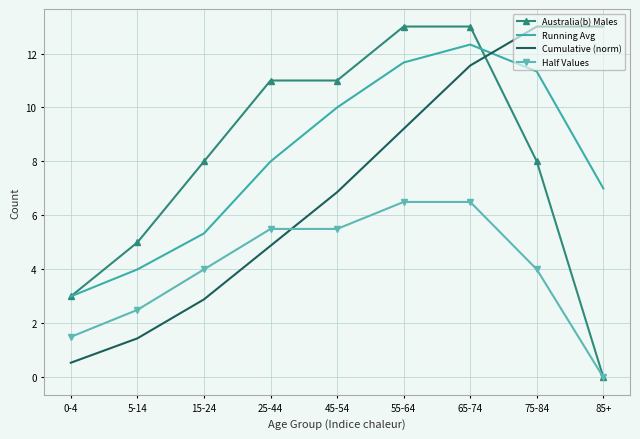

True or false: Half Values has a value of 2.4 at 65-74.

False